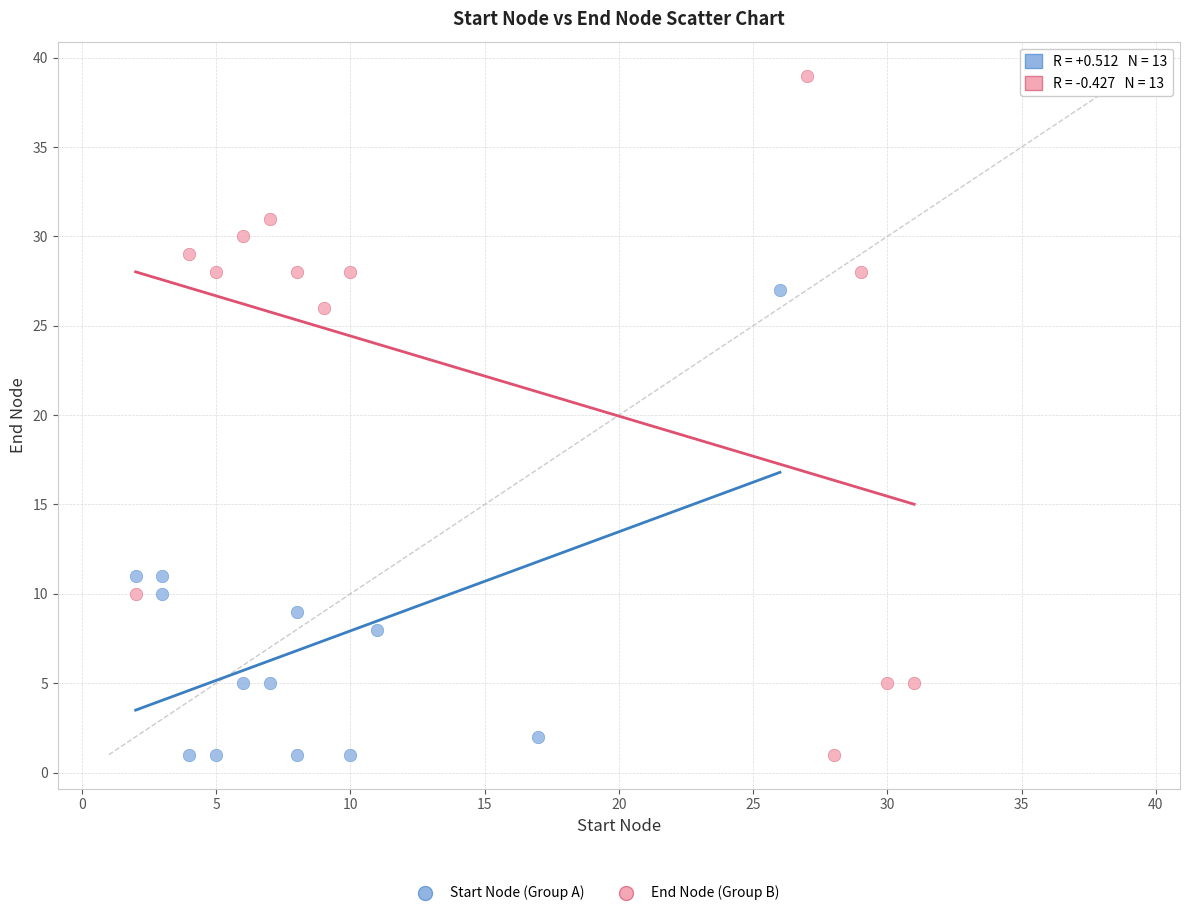

Which series has the largest Y range (max minus min)?

End Node (Group B)